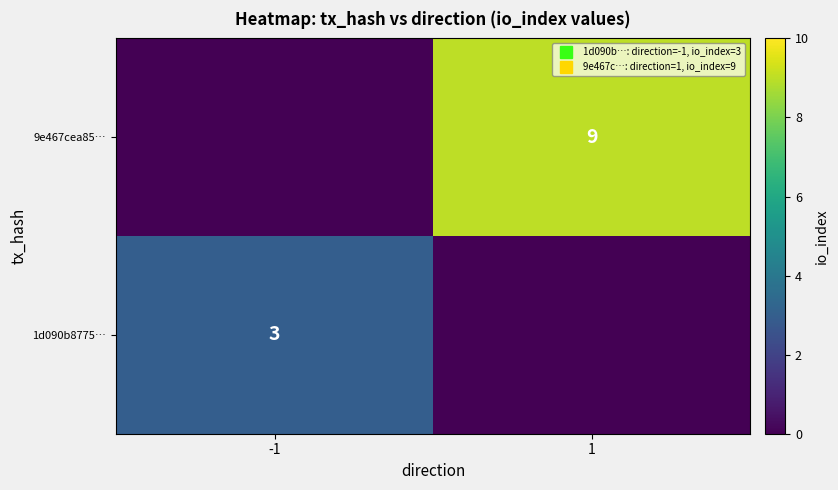

Where is 9e467cea85… nearest to the value 4?

-1